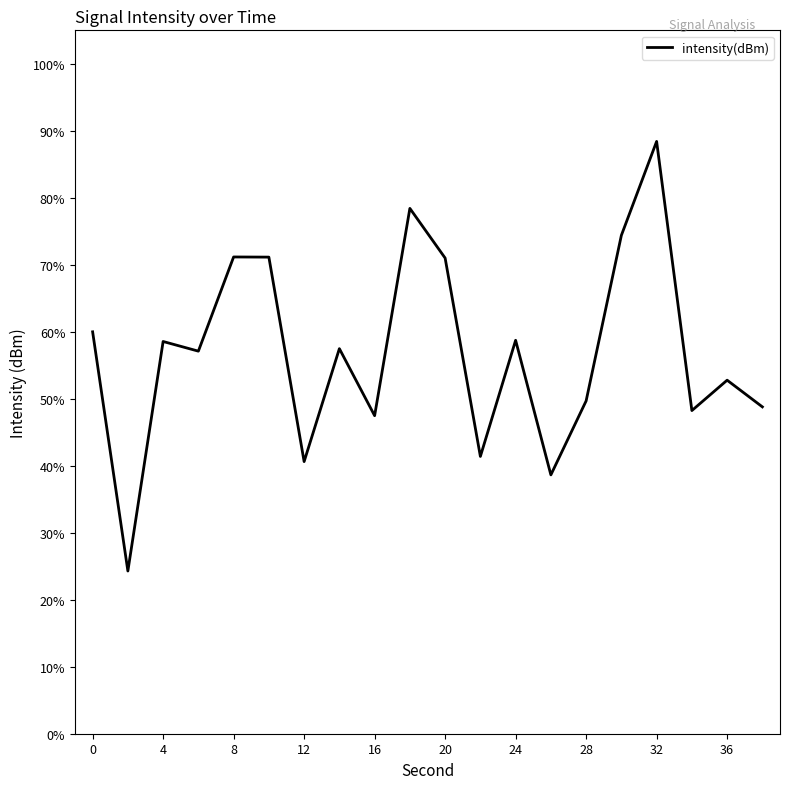

What is the difference between the maximum and minimum values?

64.1